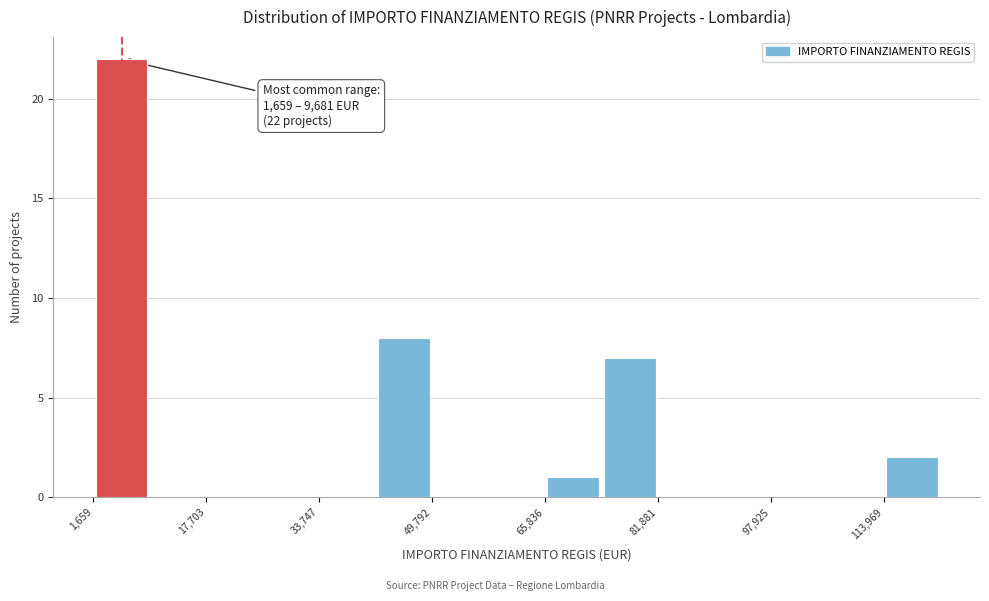

Which range on the x-axis has the tallest bar?

2000 to 10000